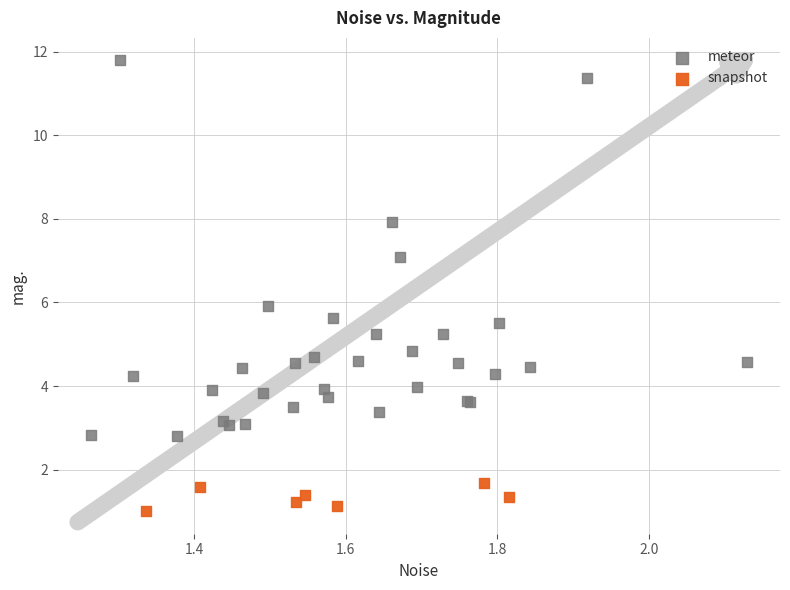

Which series contains the lowest Y value?

snapshot